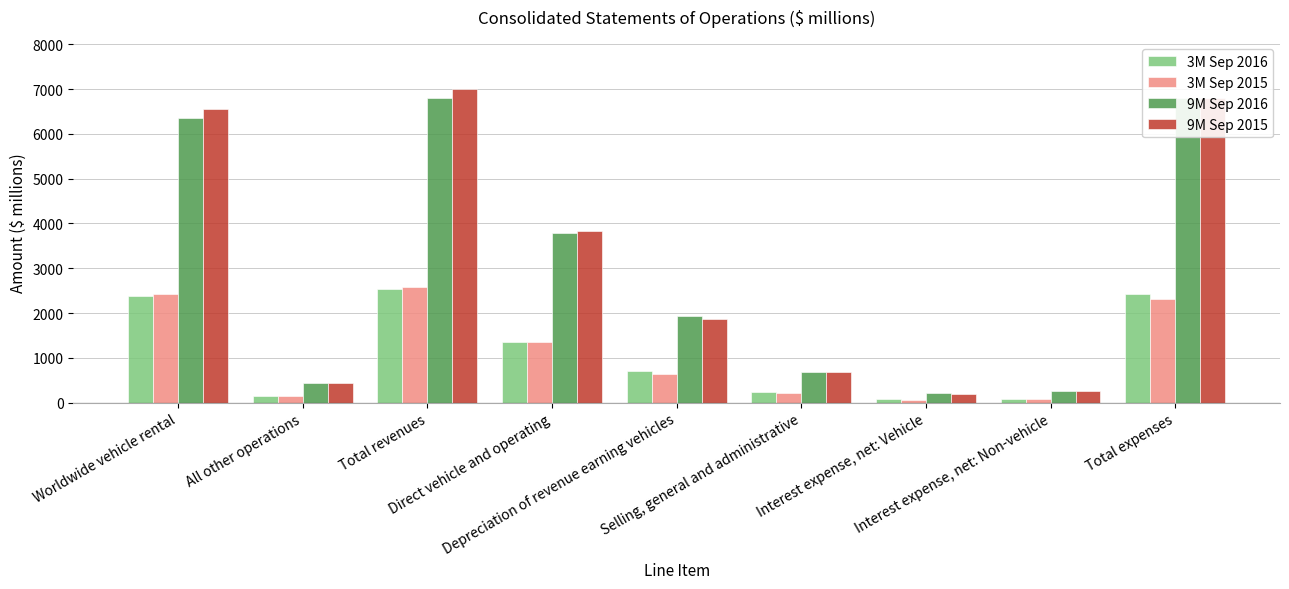

Reading left to right, list all the values displayed in this chart.

3M Sep 2016: Worldwide vehicle rental=2390	All other operations=152	Total revenues=2542	Direct vehicle and operating=1353	Depreciation of revenue earning vehicles=695	Selling, general and administrative=227	Interest expense, net: Vehicle=72	Interest expense, net: Non-vehicle=84	Total expenses=2434
3M Sep 2015: Worldwide vehicle rental=2426	All other operations=149	Total revenues=2575	Direct vehicle and operating=1345	Depreciation of revenue earning vehicles=631	Selling, general and administrative=218	Interest expense, net: Vehicle=65	Interest expense, net: Non-vehicle=88	Total expenses=2319
9M Sep 2016: Worldwide vehicle rental=6353	All other operations=441	Total revenues=6794	Direct vehicle and operating=3778	Depreciation of revenue earning vehicles=1940	Selling, general and administrative=685	Interest expense, net: Vehicle=211	Interest expense, net: Non-vehicle=269	Total expenses=6797
9M Sep 2015: Worldwide vehicle rental=6552	All other operations=439	Total revenues=6991	Direct vehicle and operating=3838	Depreciation of revenue earning vehicles=1859	Selling, general and administrative=692	Interest expense, net: Vehicle=189	Interest expense, net: Non-vehicle=258	Total expenses=6806